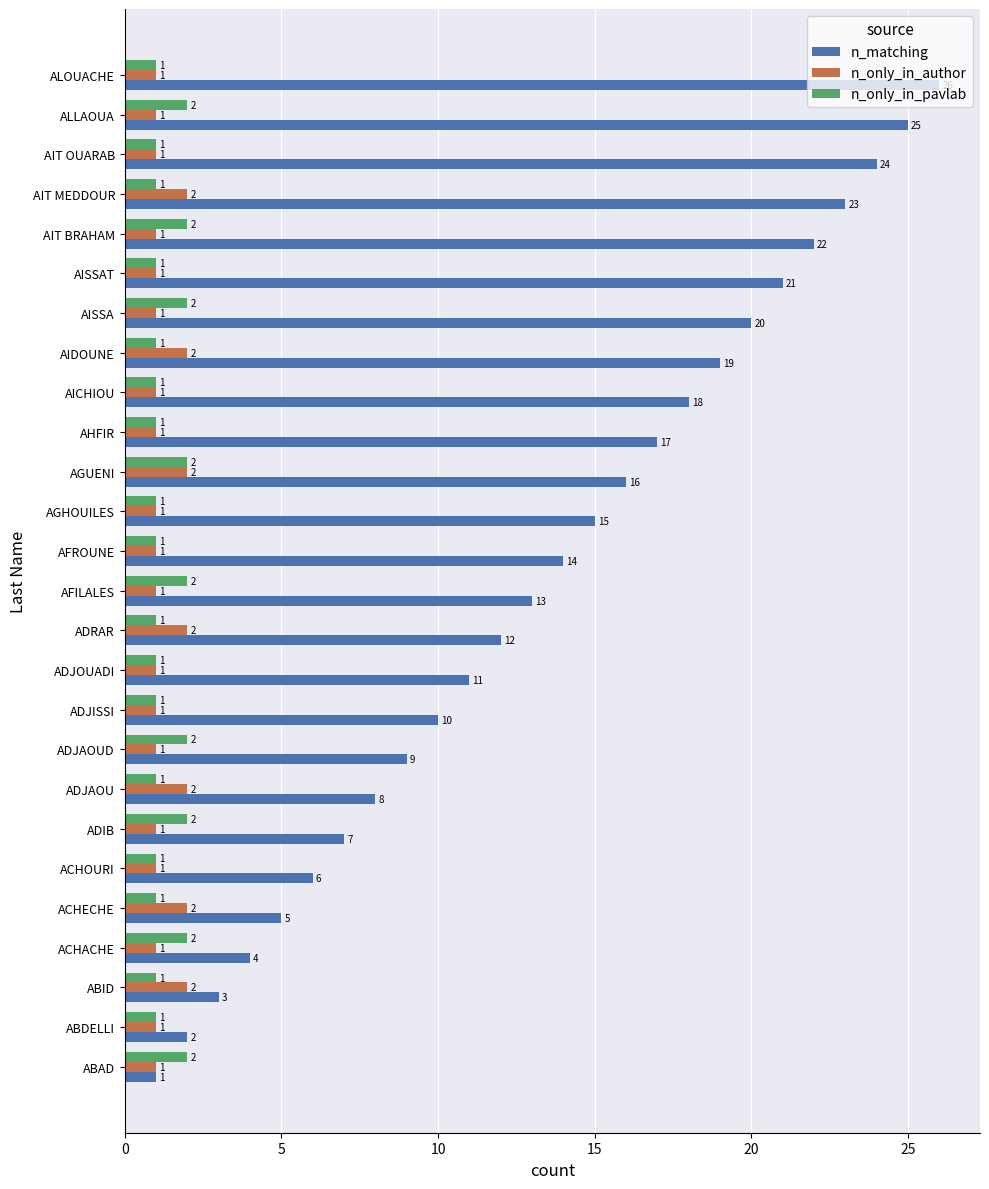

The value of n_matching at AFILALES is 22. True or false?

False